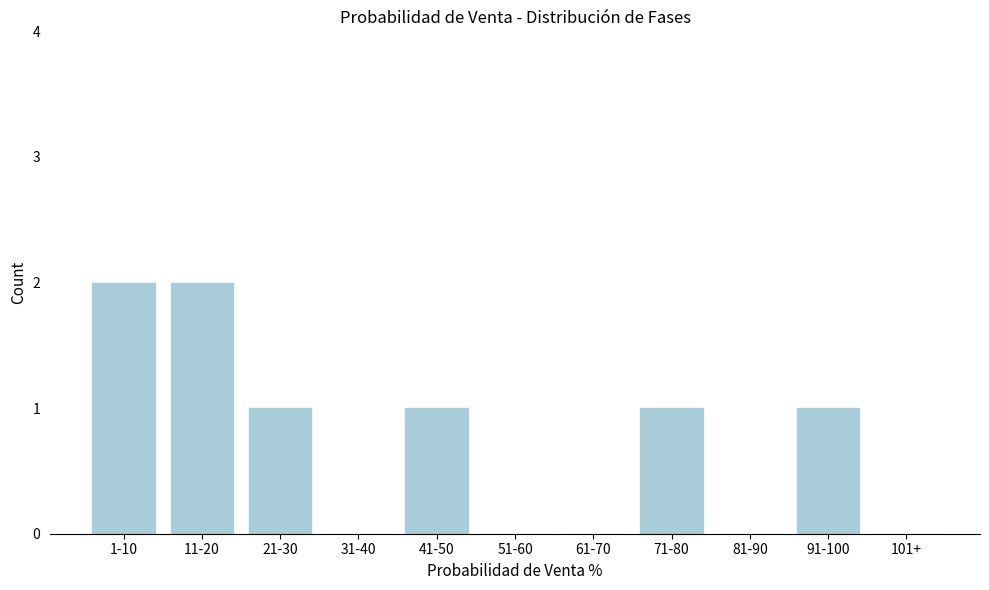

Reading right to left, what are all the values shown in this chart?

101+=0	91-100=1	81-90=0	71-80=1	61-70=0	51-60=0	41-50=1	31-40=0	21-30=1	11-20=2	1-10=2